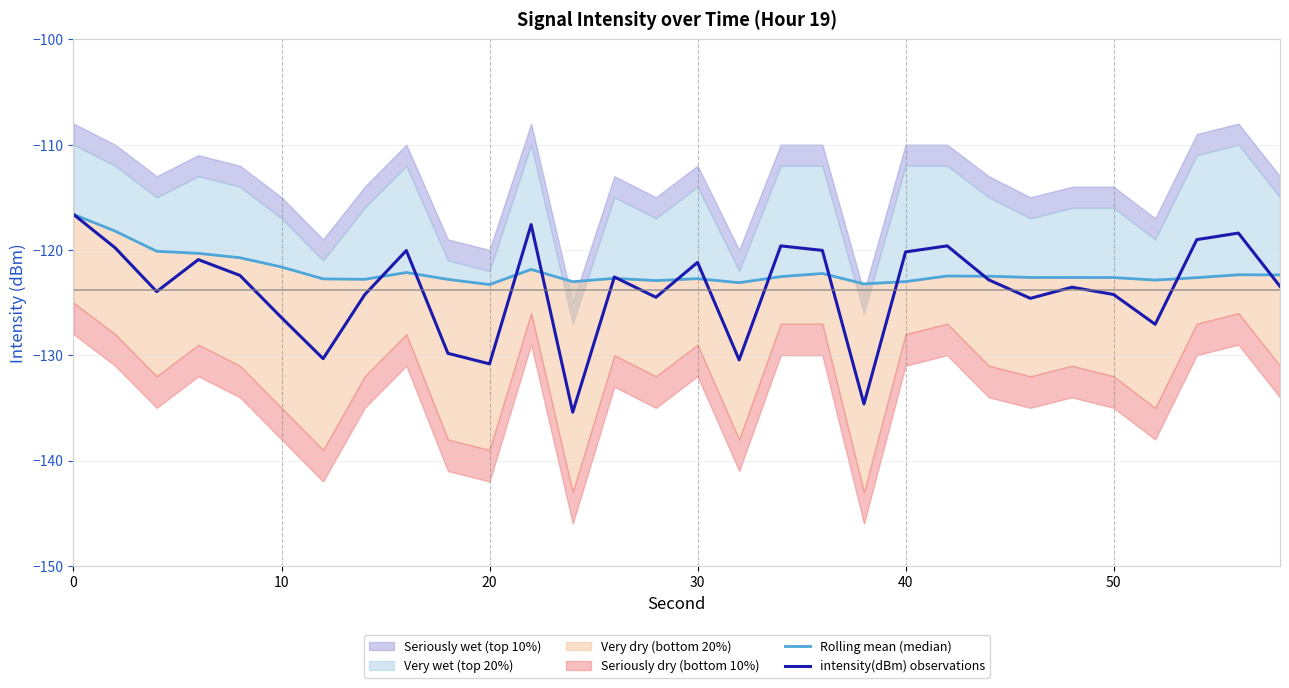

True or false: intensity(dBm) observations has a value of -130.8 at 20.

True